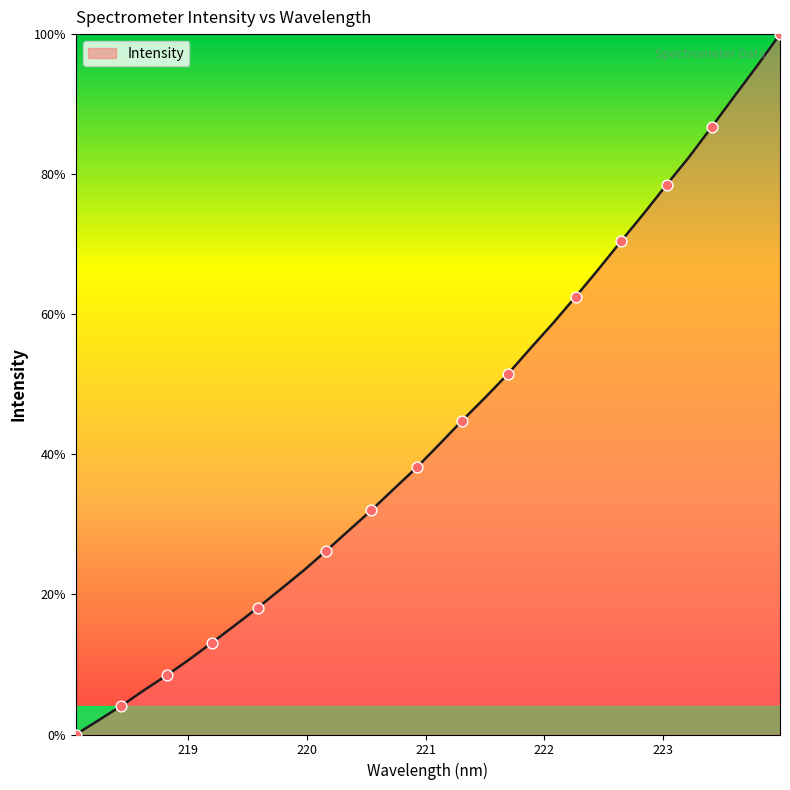

What is the greatest value displayed?

100.0